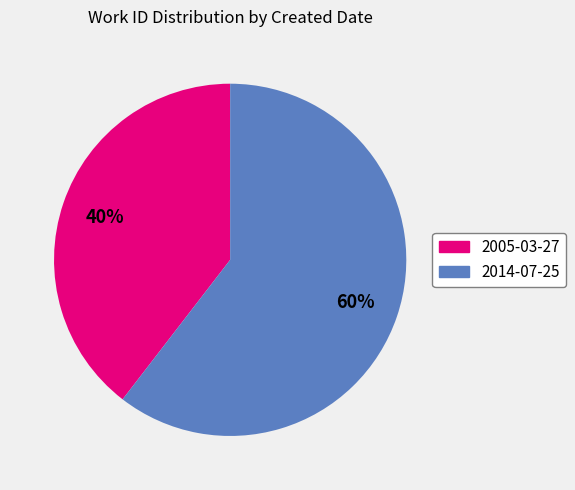

To the nearest percent, what is the combined percentage of 2005-03-27 and 2014-07-25?

100%